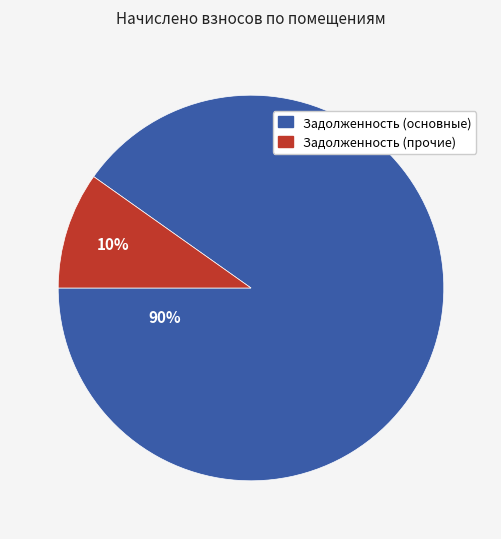

Count the number of slices in the pie.

2